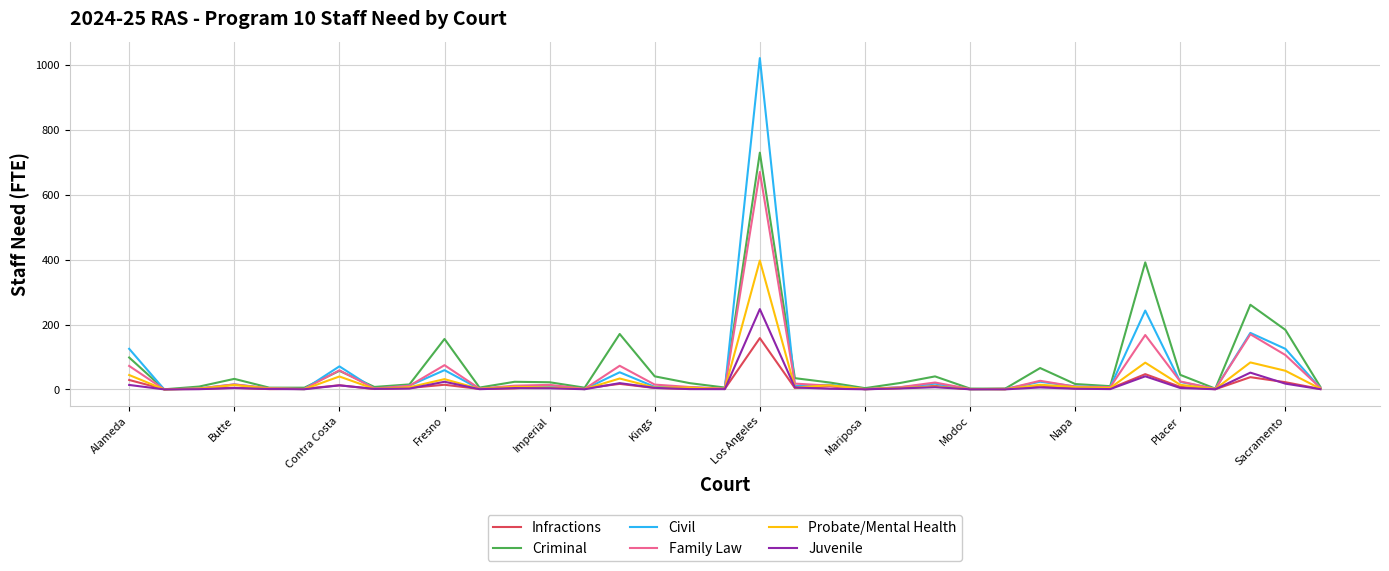

What is the maximum value for Infractions?

158.1